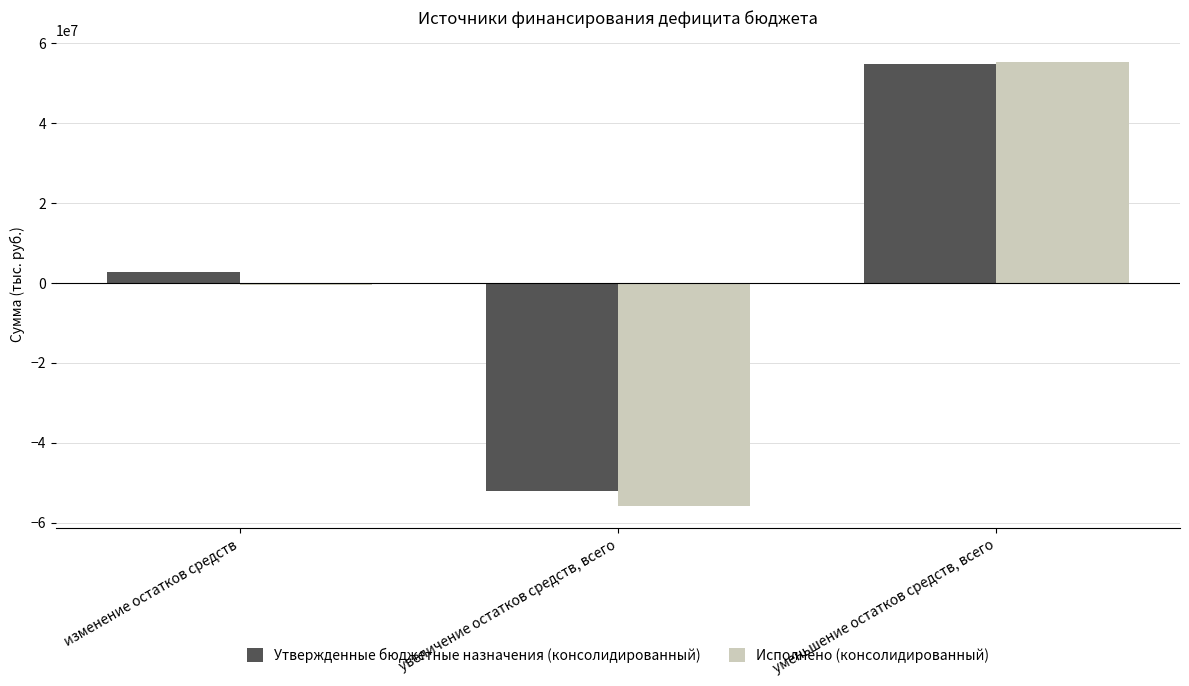

At which label is Исполнено (консолидированный) closest to -306276?

изменение остатков средств